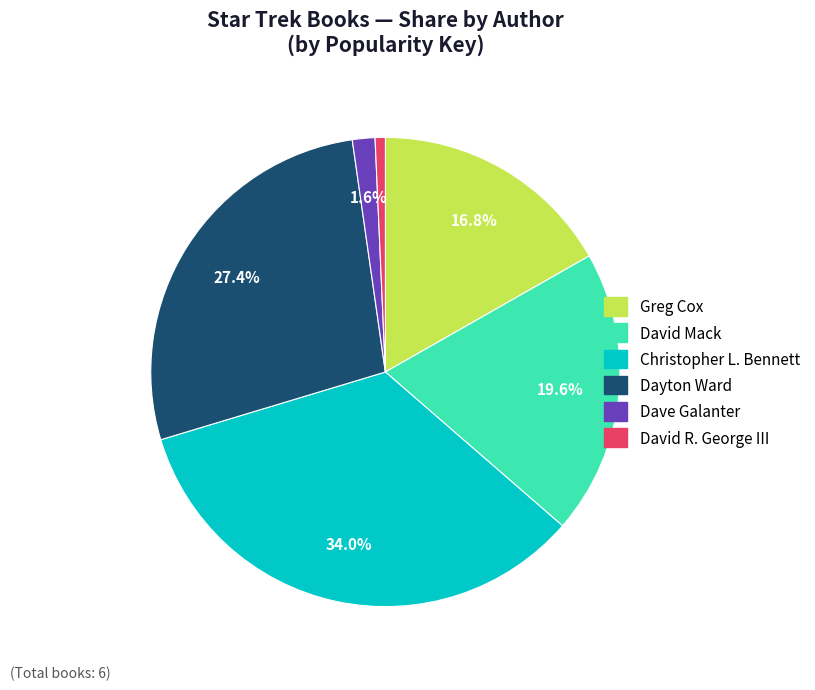

Is there any slice that represents more than half of the pie?

No